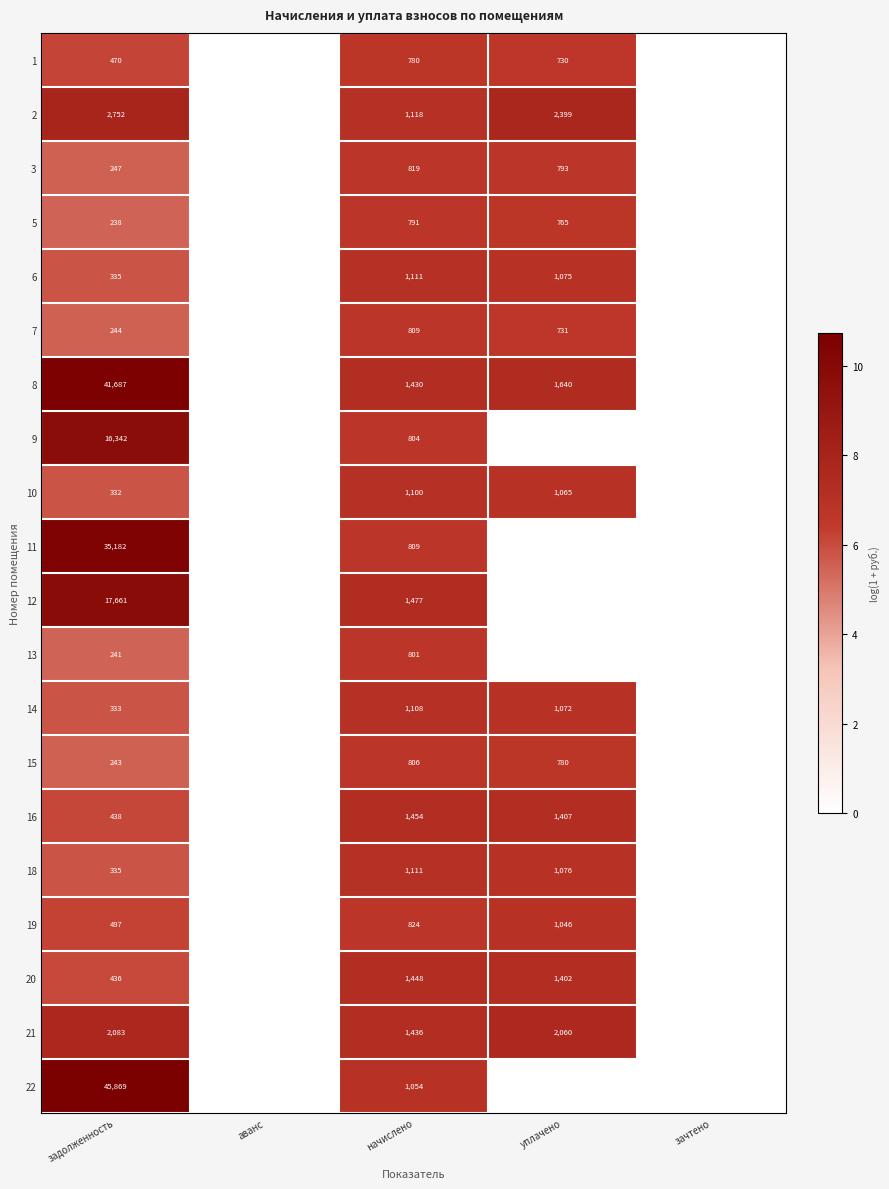

True or false: 13 has a value of 801 at начислено.

True